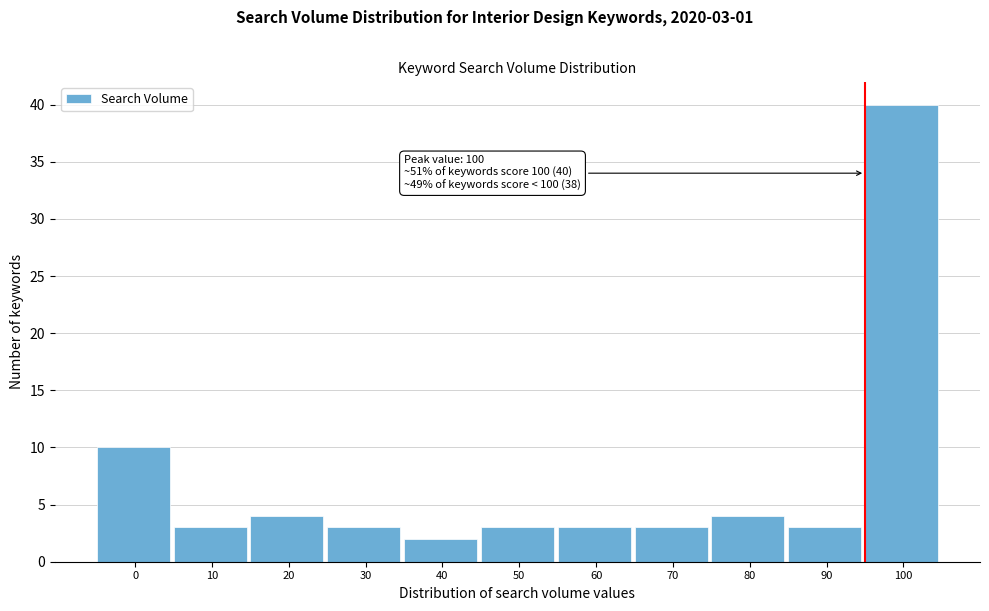

Reading left to right, extract all data points from this chart.

10	3	4	3	2	3	3	3	4	3	40